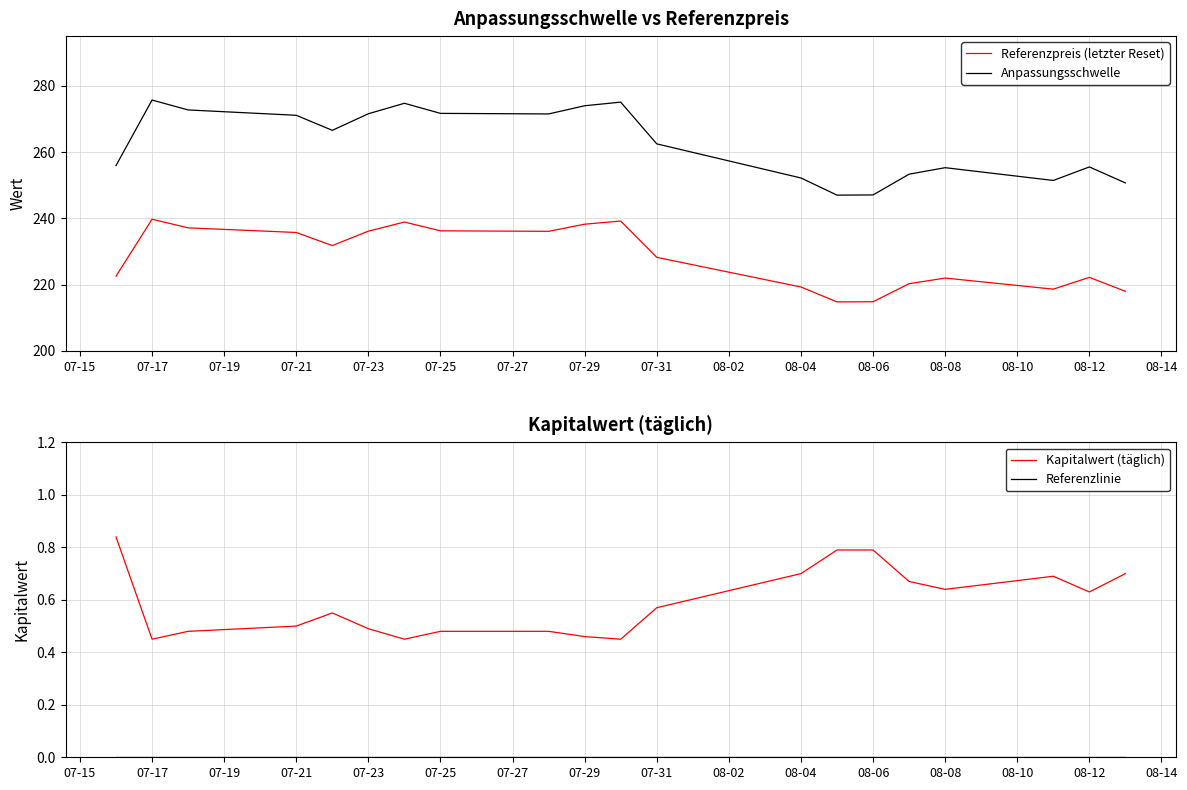

How many lines are shown in the chart?

4